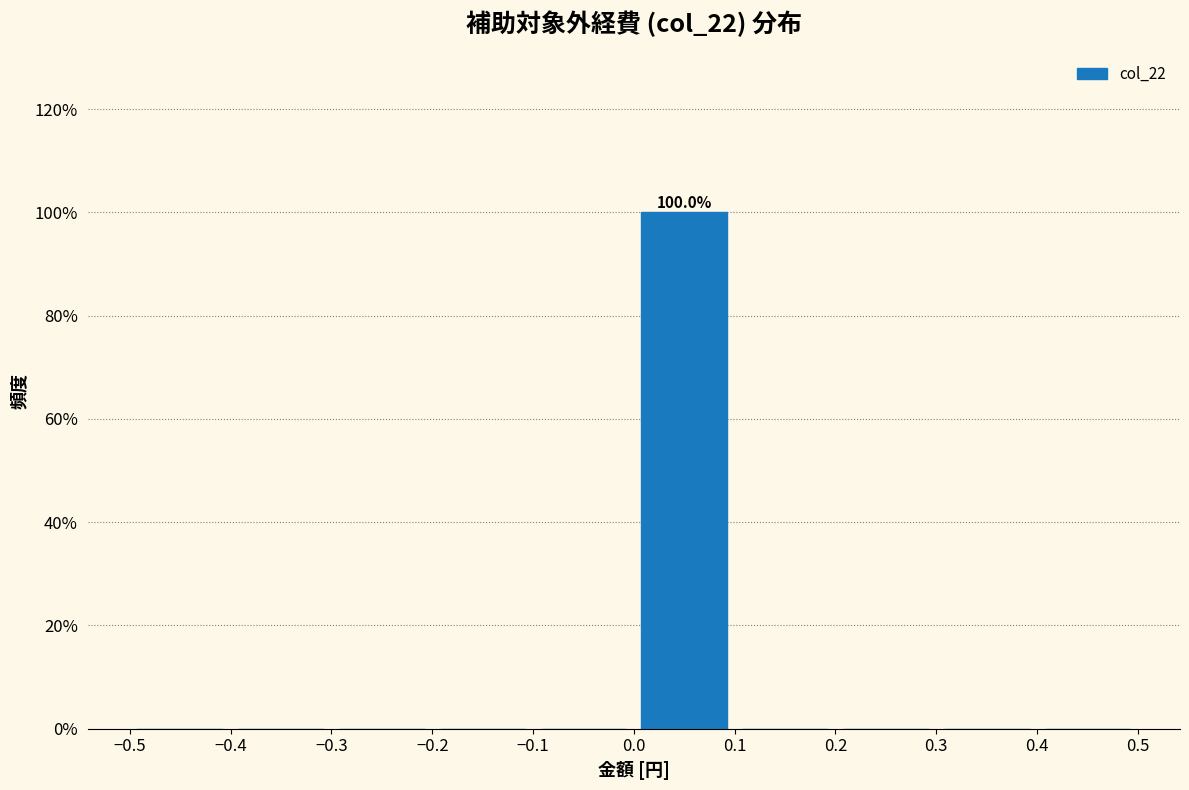

Over which range of the x-axis is the bar tallest?

0.0 to 0.1